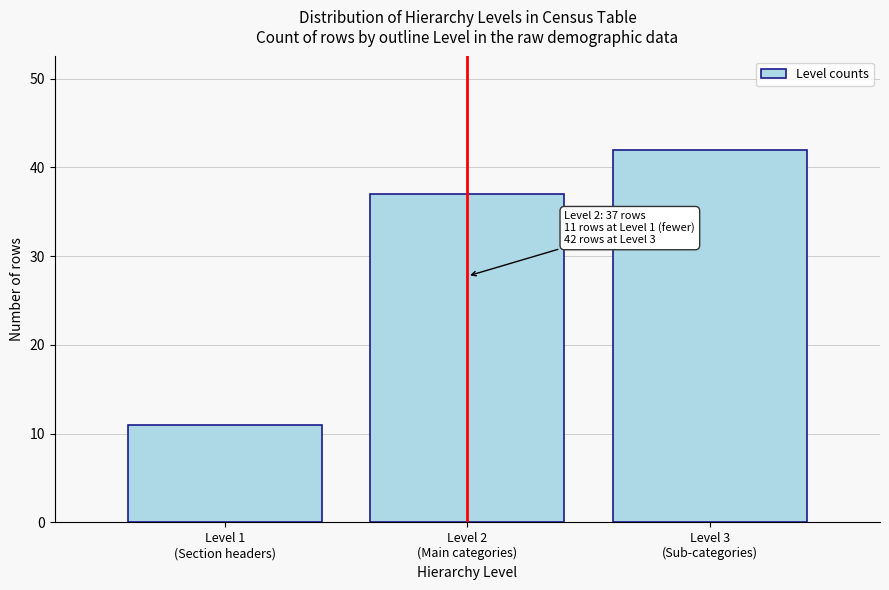

Reading left to right, list all the values displayed in this chart.

11	37	42